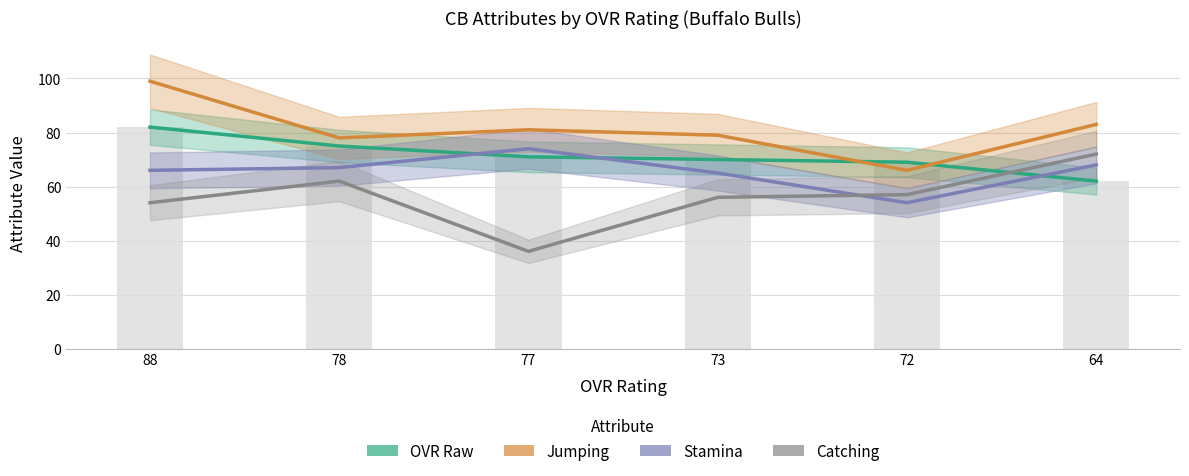

What are all the series names shown in the legend?

OVR Raw, Jumping, Stamina, Catching